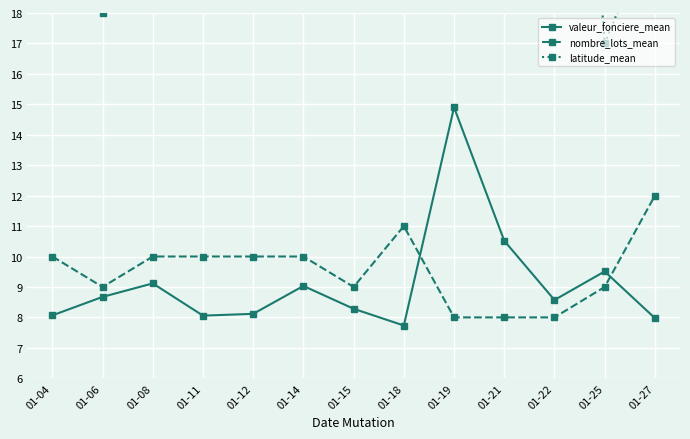

At which category does valeur_fonciere_mean reach its first local peak?

01-08